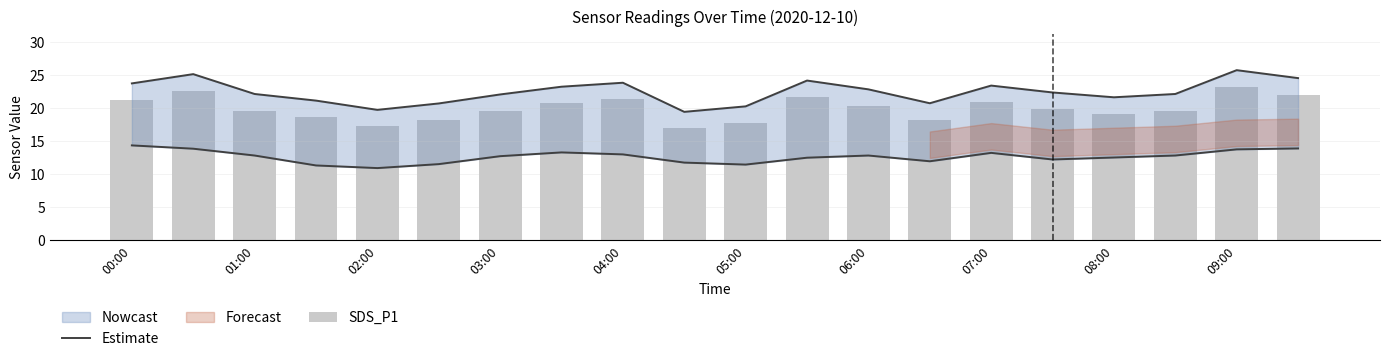

Where is SDS_P1 nearest to the value 20?

15